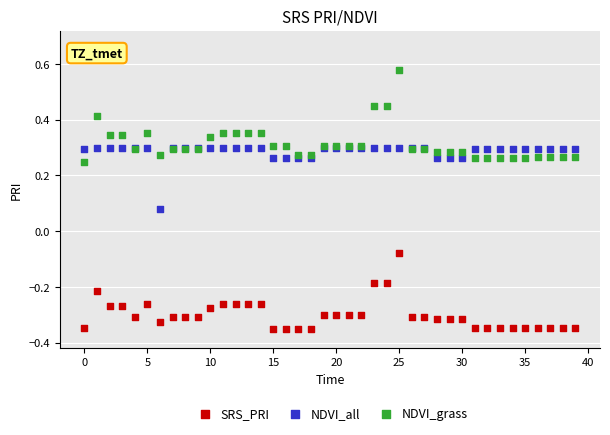

What are all the series names shown in the legend?

SRS_PRI, NDVI_all, NDVI_grass